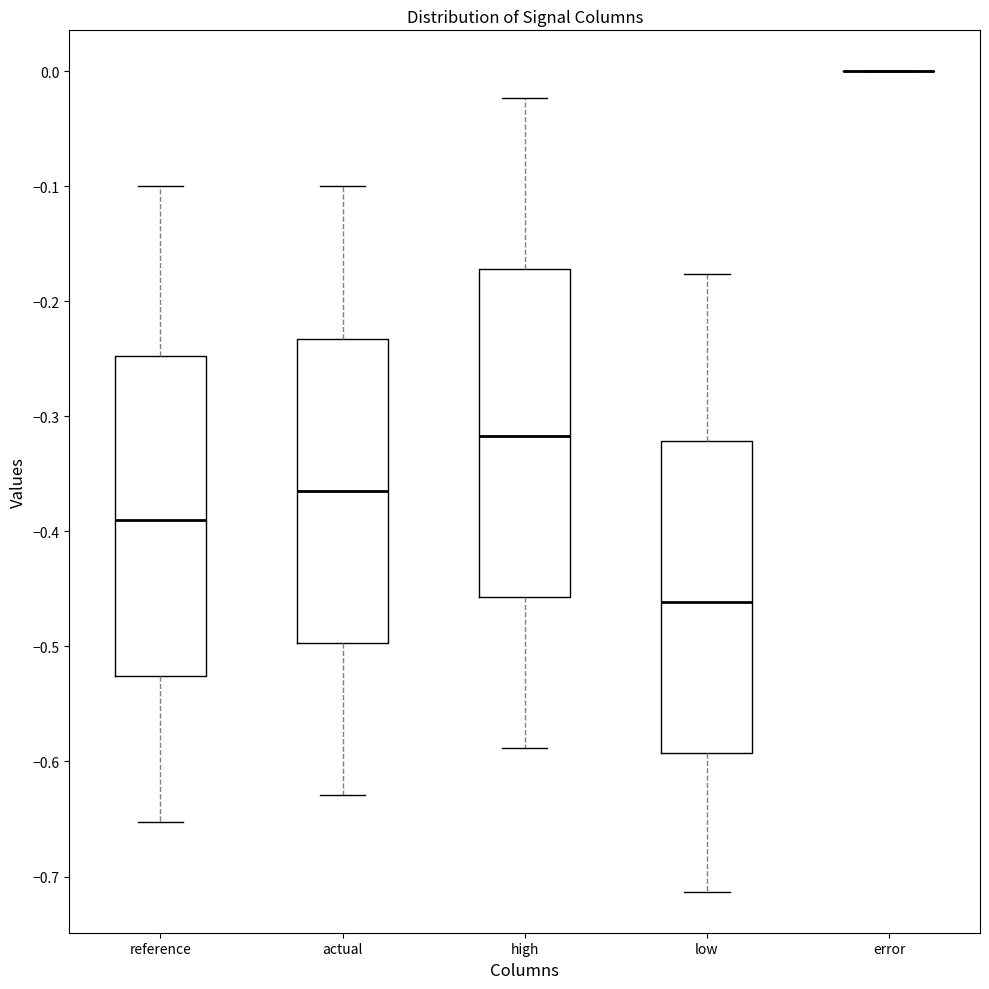

Where does the lower whisker of the box for low end on the y-axis? The values are not printed on the chart, so give them approximately, as read against the axis.

-0.71